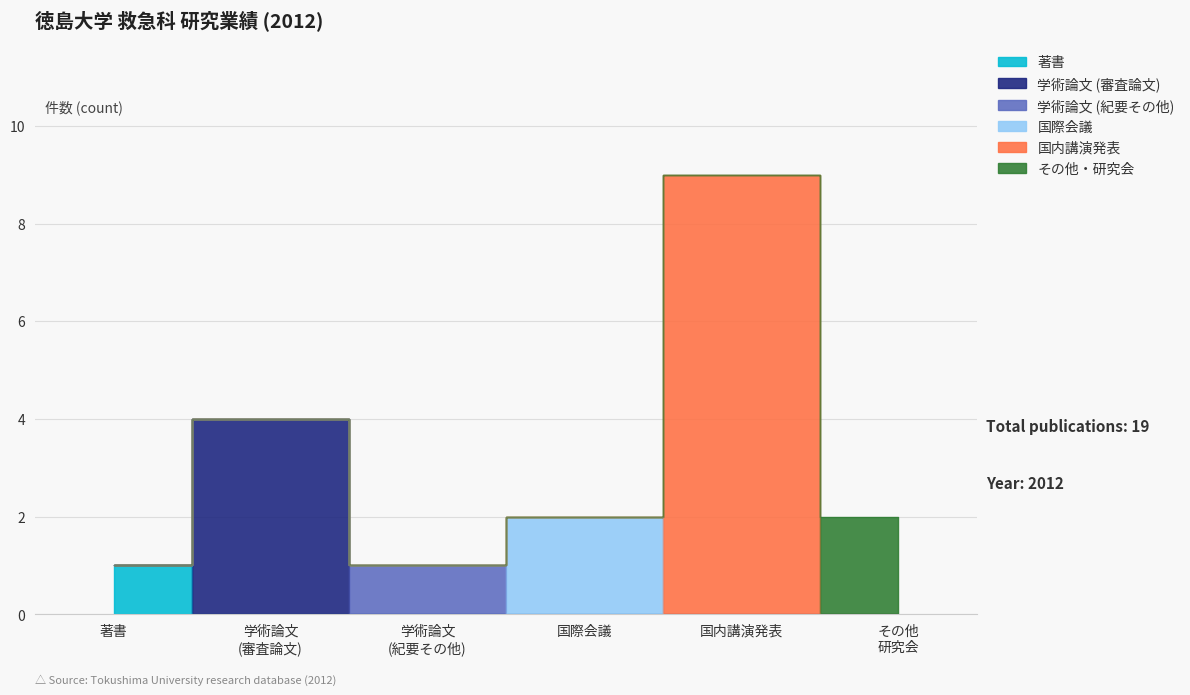

Which series has the largest range (max minus min)?

国内講演発表